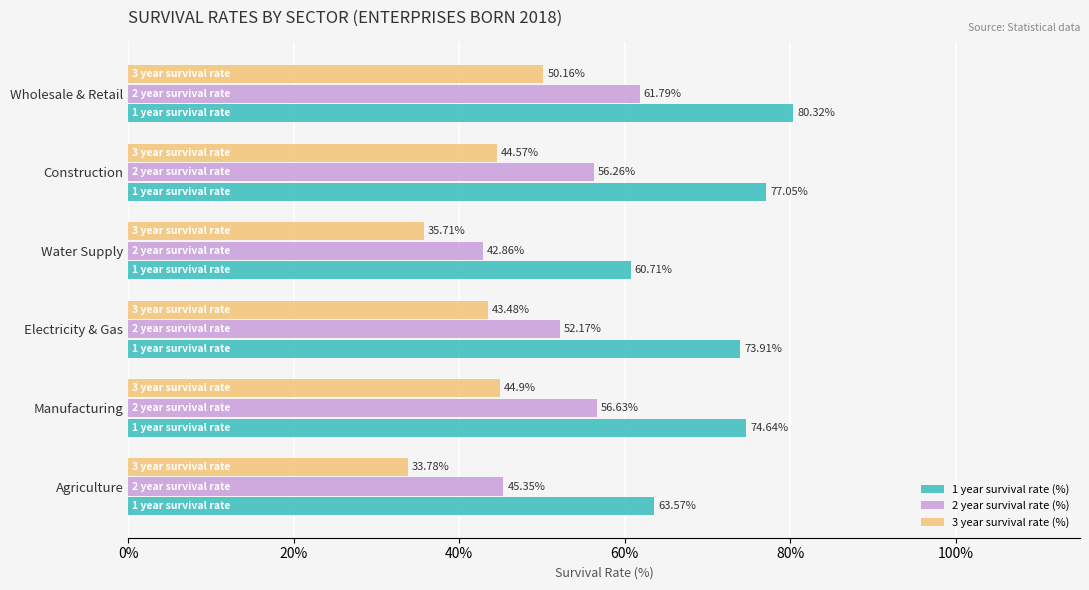

What is the difference between the highest and lowest values at Electricity & Gas?

30.4